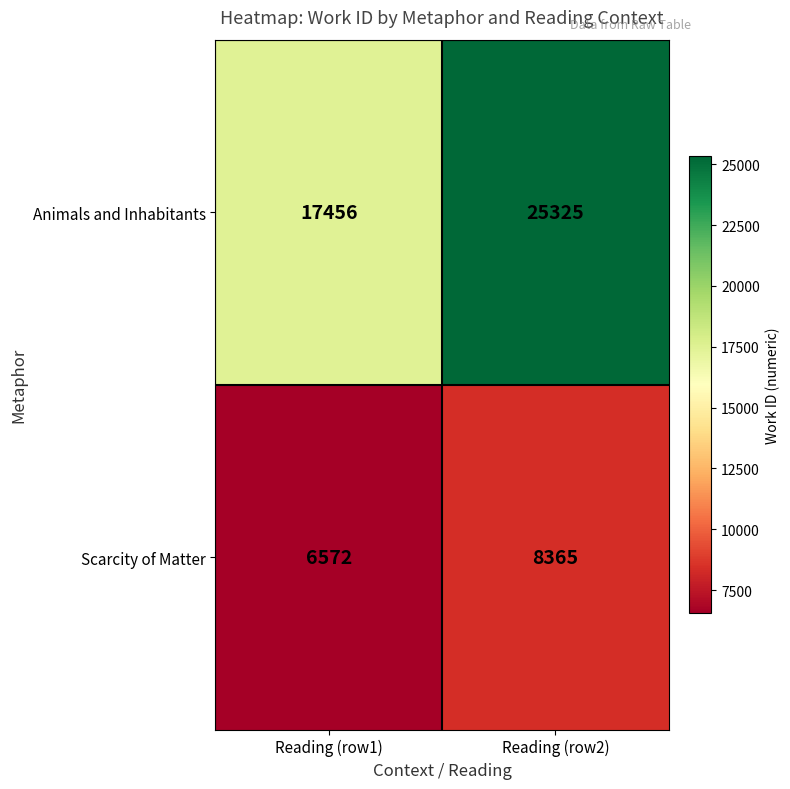

List the series in order of their peak value, lowest first.

Scarcity of Matter, Animals and Inhabitants